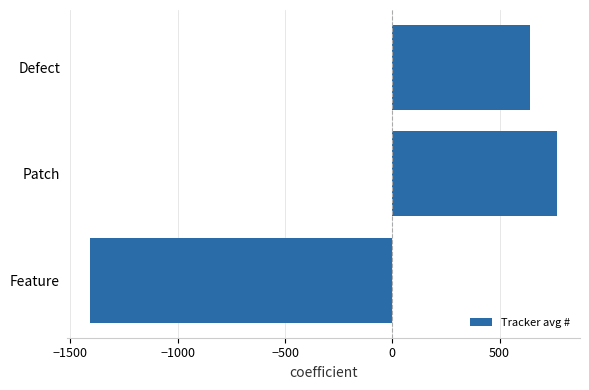

Reading bottom to top, transcribe all the data shown in this chart.

-1407.7	765.8	641.8